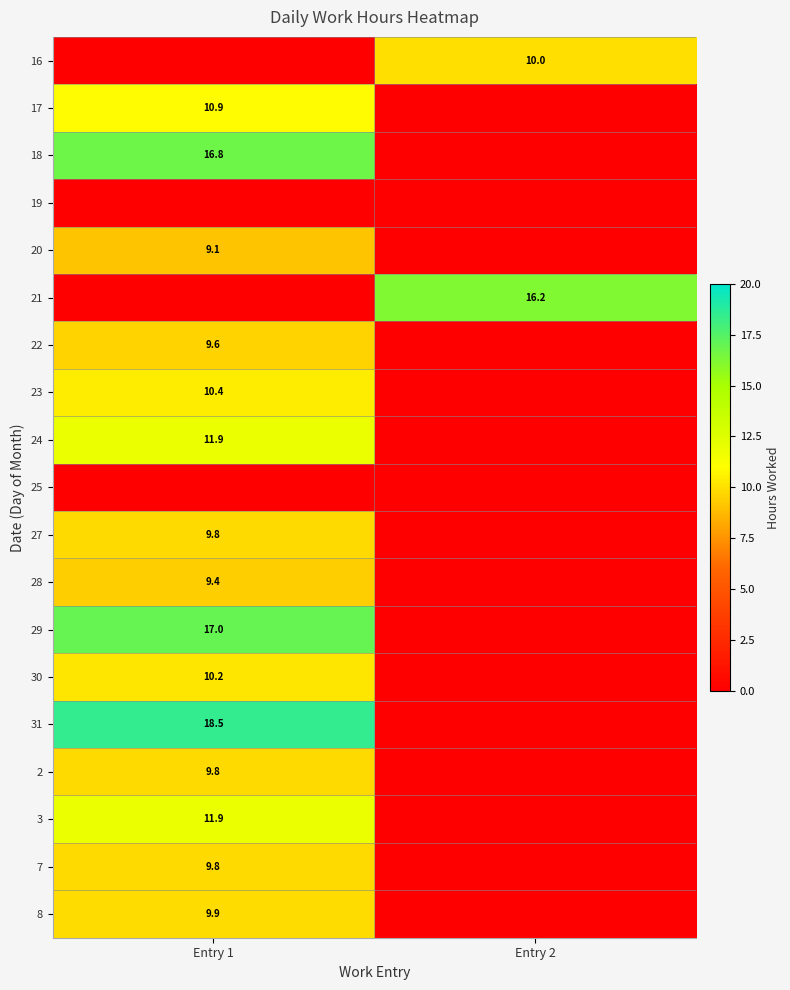

Is it true that 20 equals 5.6 at Entry 1?

False